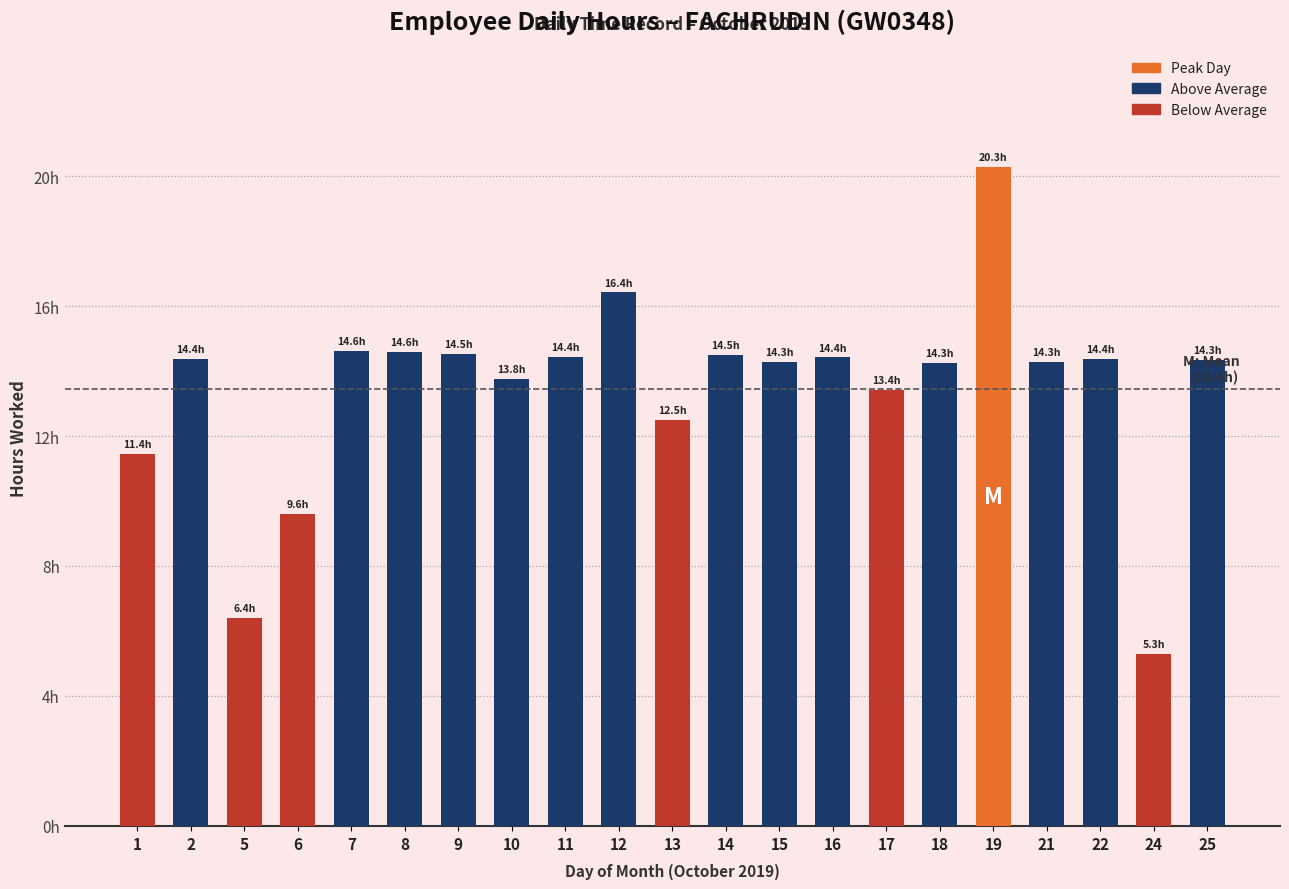

List the labels in order of value, smallest first.

24, 5, 6, 1, 13, 17, 10, 18, 15, 21, 25, 2, 22, 16, 11, 14, 9, 8, 7, 12, 19